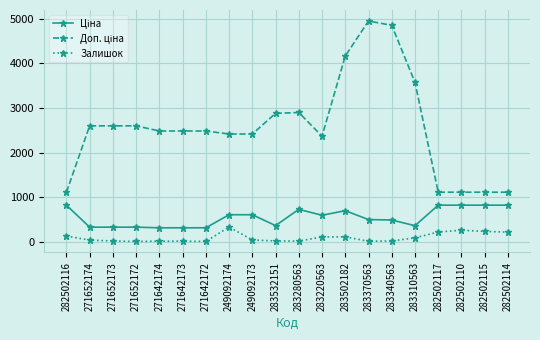

What is the difference between the highest and lowest values at 282502110?

853.2